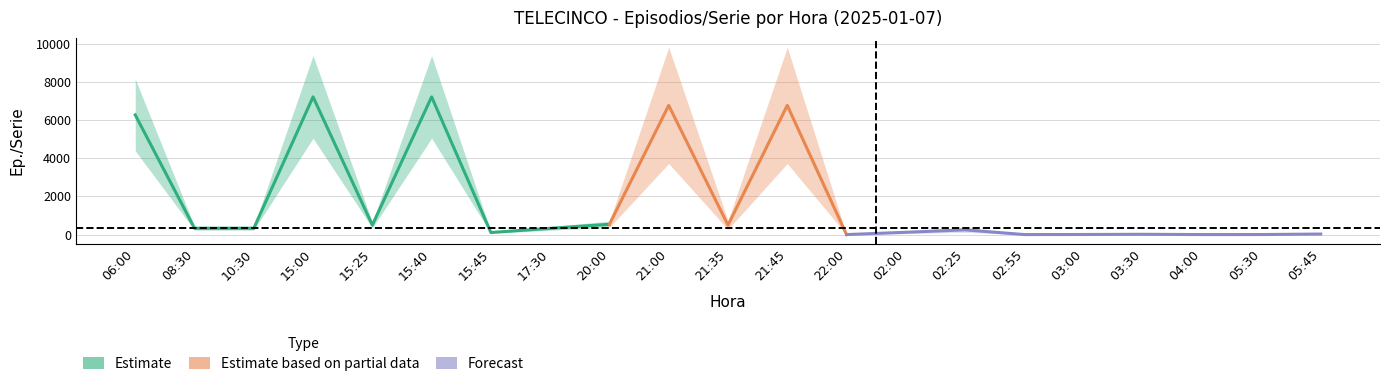

Reading left to right, what are all the values shown in this chart?

06:00=6277	08:30=333	10:30=333	15:00=7224	15:25=498	15:40=7224	15:45=108	17:30=327	20:00=541	21:00=6778	21:35=496	21:45=6778	22:00=1	02:00=121	02:25=248	02:55=1	03:00=5	03:30=15	04:00=1	05:30=2	05:45=29